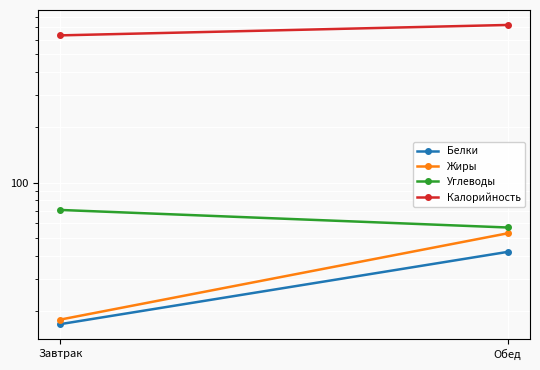

At which label is Жиры closest to 35?

Завтрак